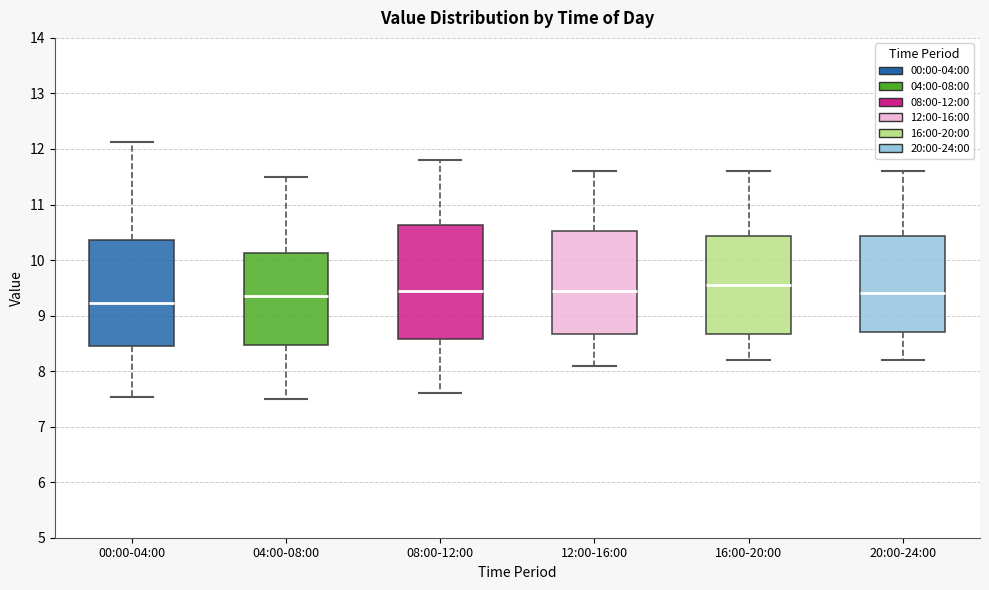

Comparing the boxes themselves (not the whiskers), which one is the tallest?

08:00-12:00